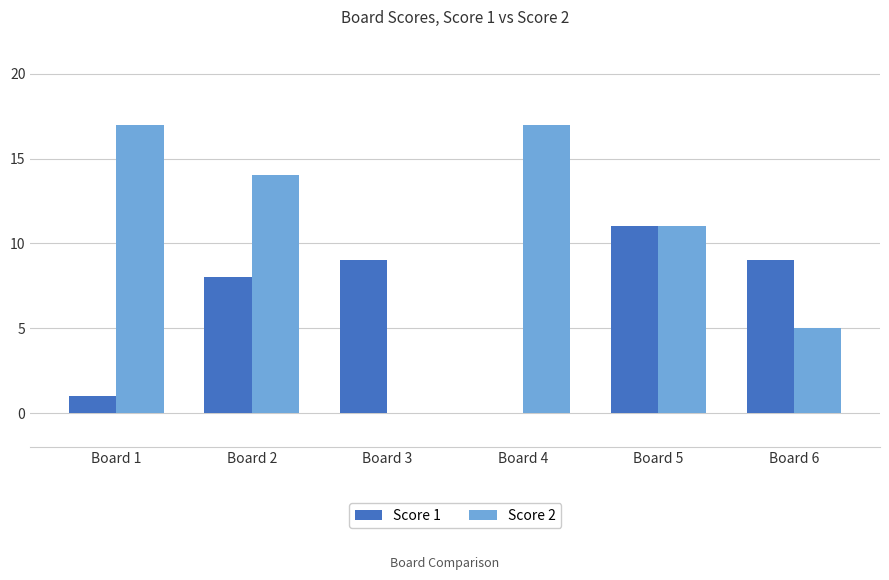

The value of Score 2 at Board 3 is 0. True or false?

True